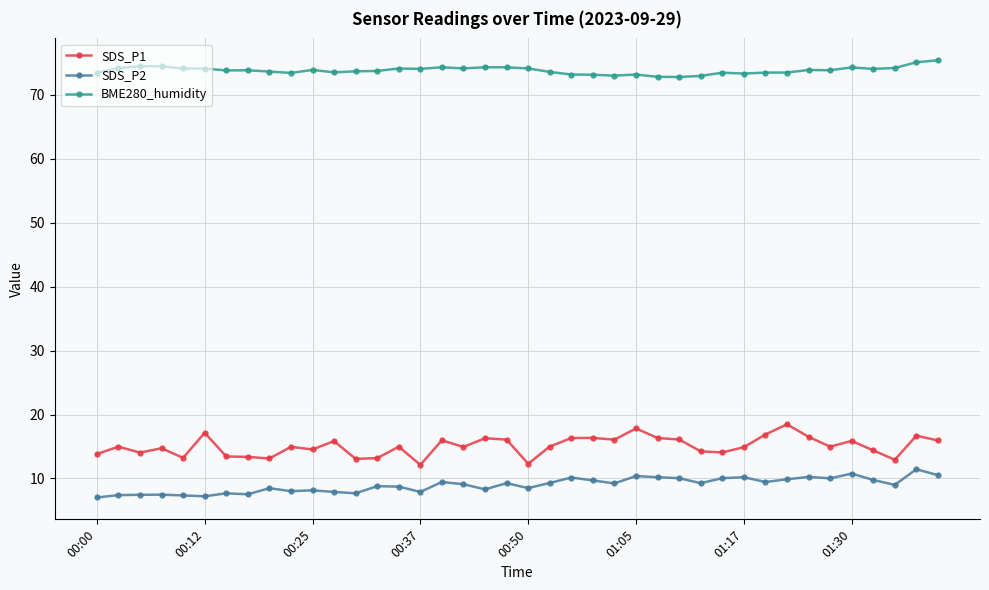

True or false: SDS_P1 has more than 2 interior local peaks.

True